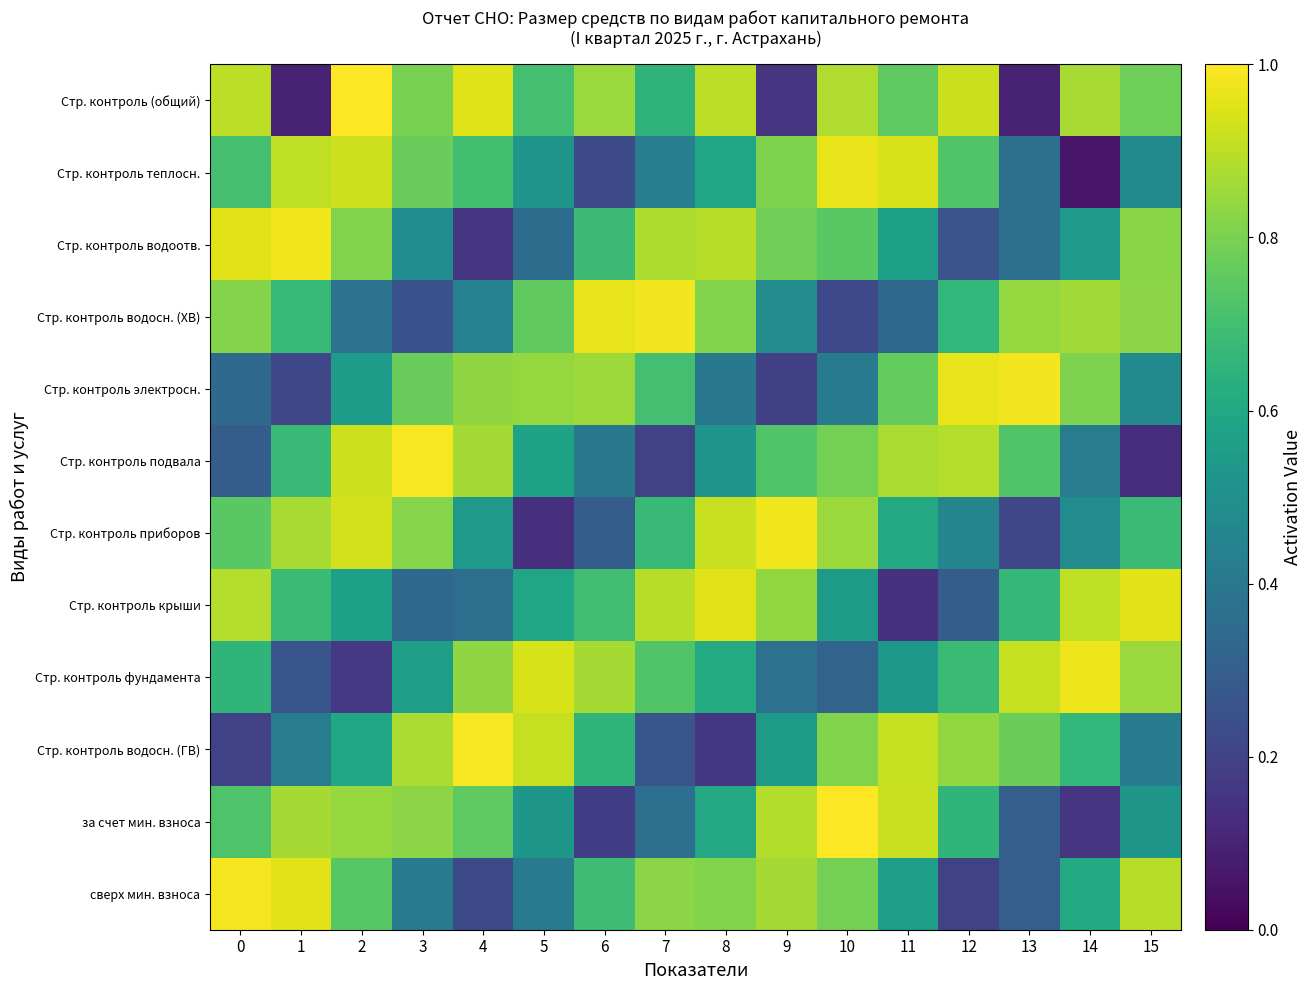

Which has a higher value, 15 or 7?

15